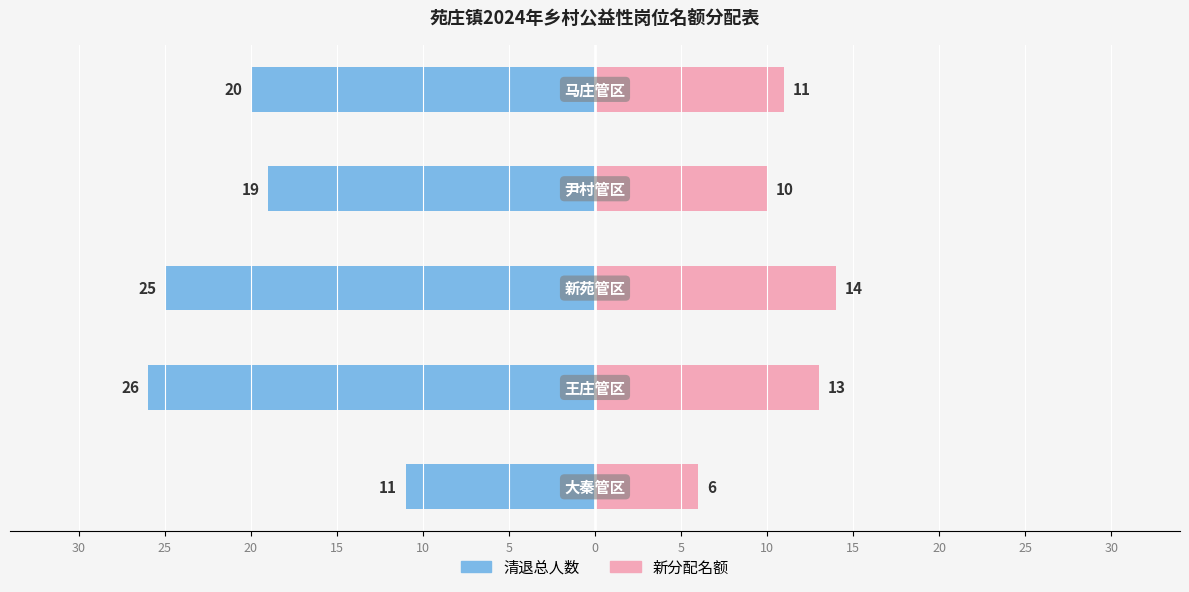

What is the value of the 清退总人数 bar at the 5th from the left?

-20